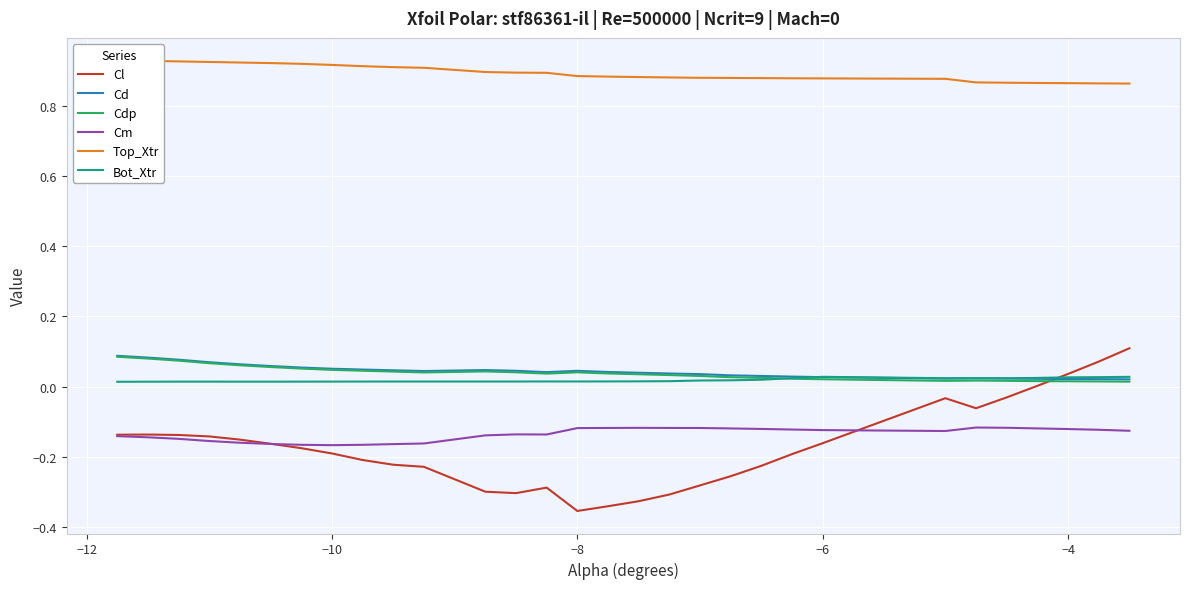

True or false: Bot_Xtr and Cm intersect in this chart.

False